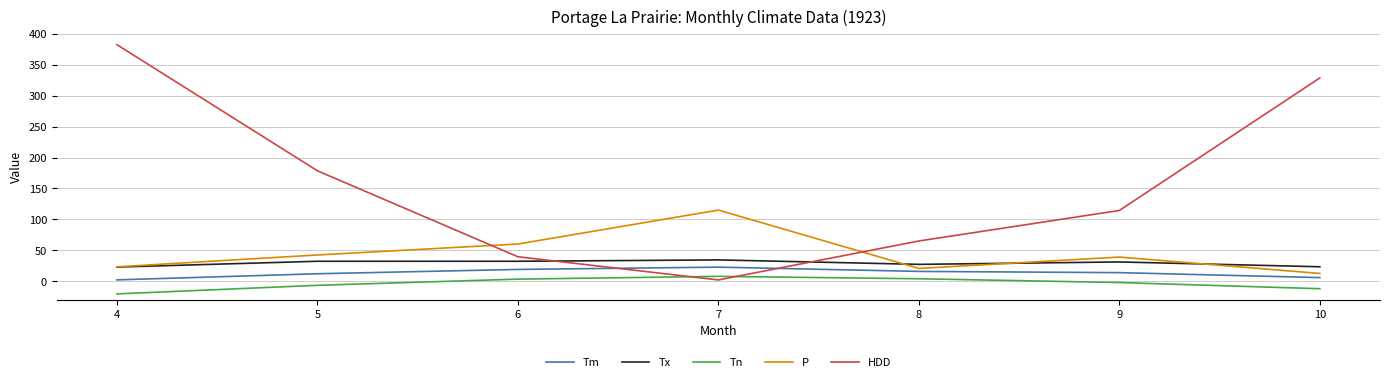

Between which two adjacent categories do P and HDD first intersect?

5 and 6